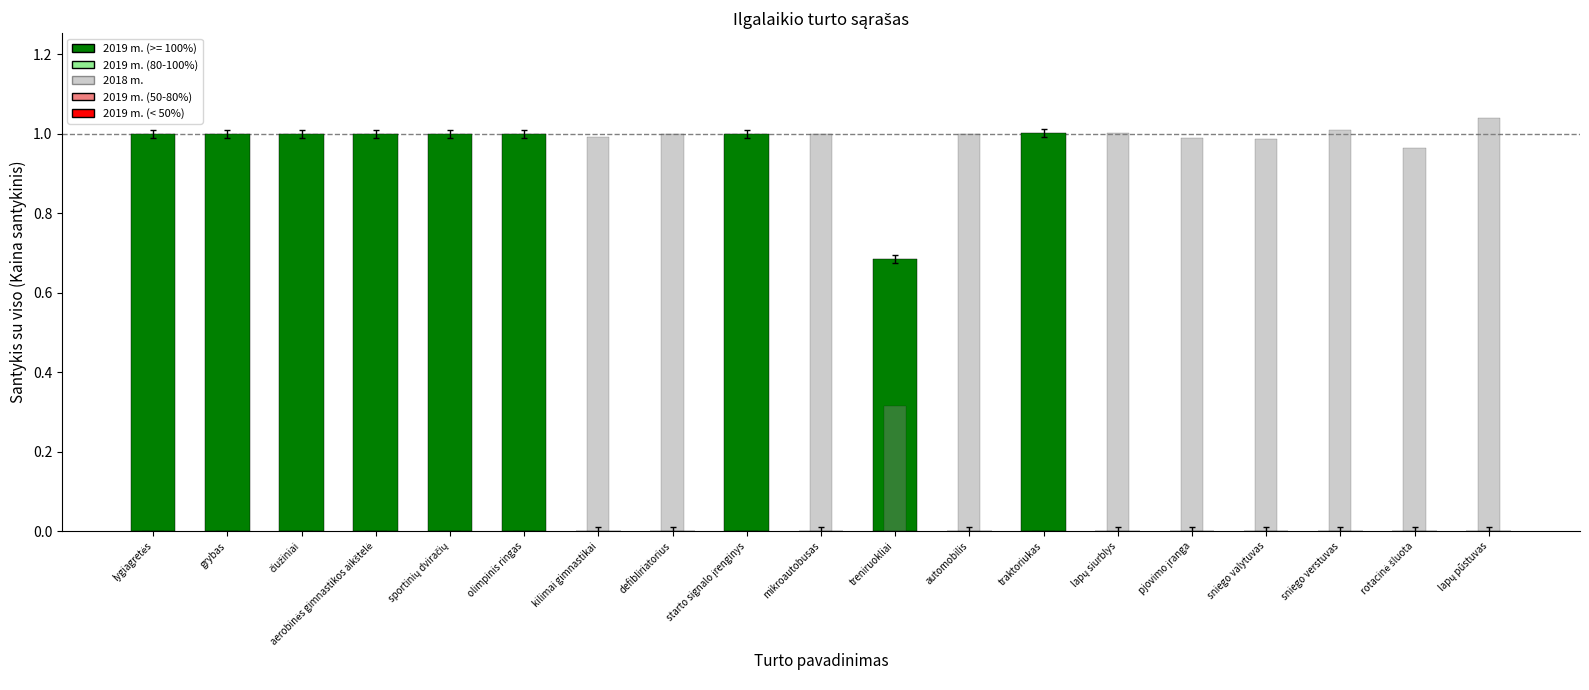

Is it true that 2019 m. equals 1.0 at starto signalo įrenginys?

True